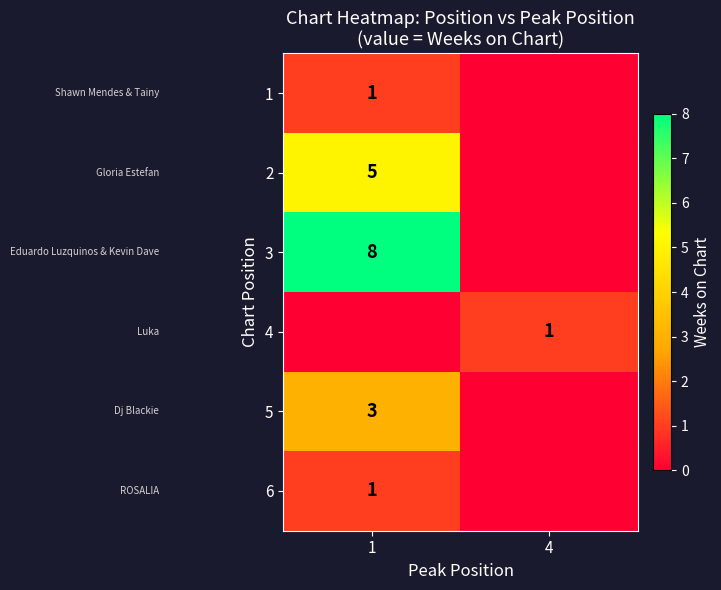

Is the value of 3 at 1 greater than the value of 1 at 1?

Yes